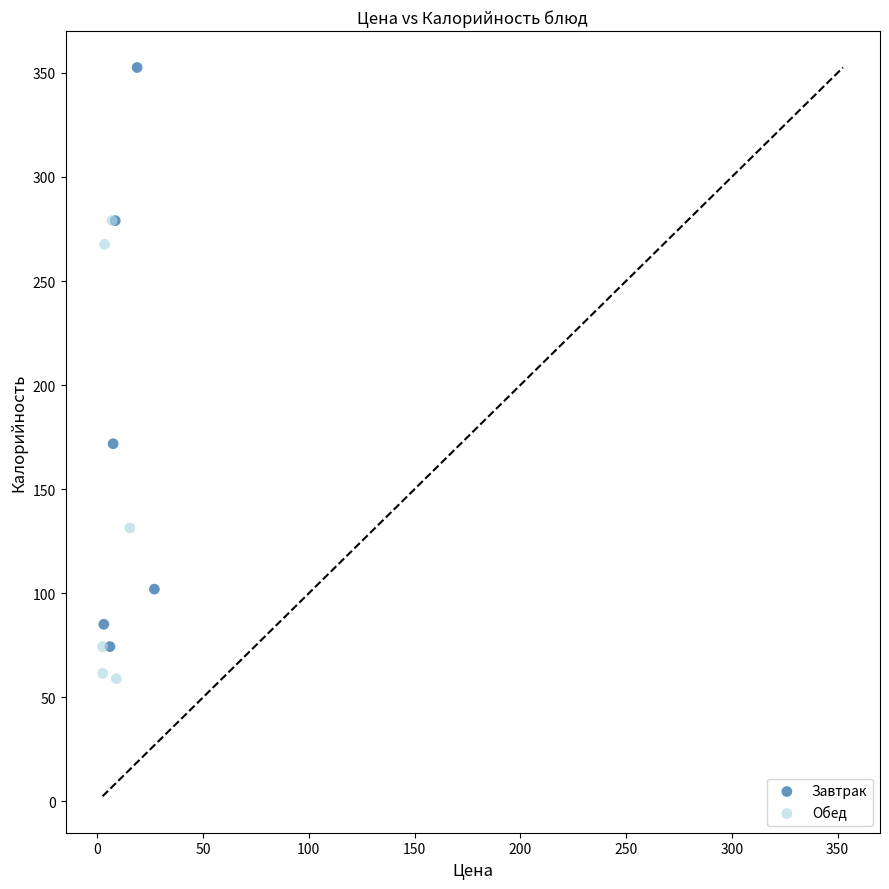

Which series has the widest spread of Y values?

Завтрак